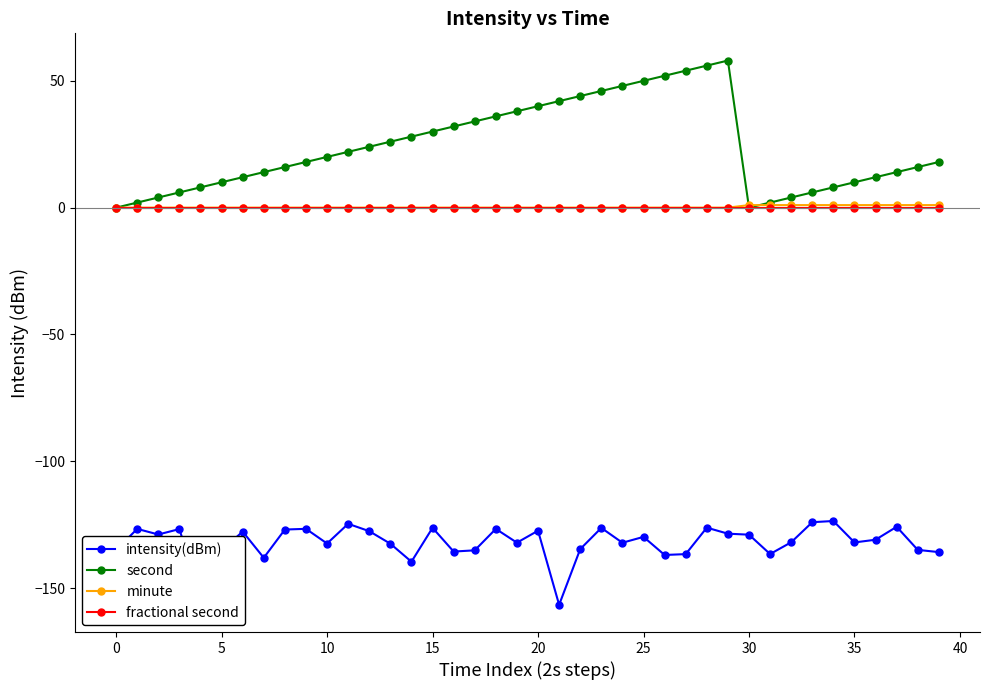

What is the sum of all minute values?

10.0